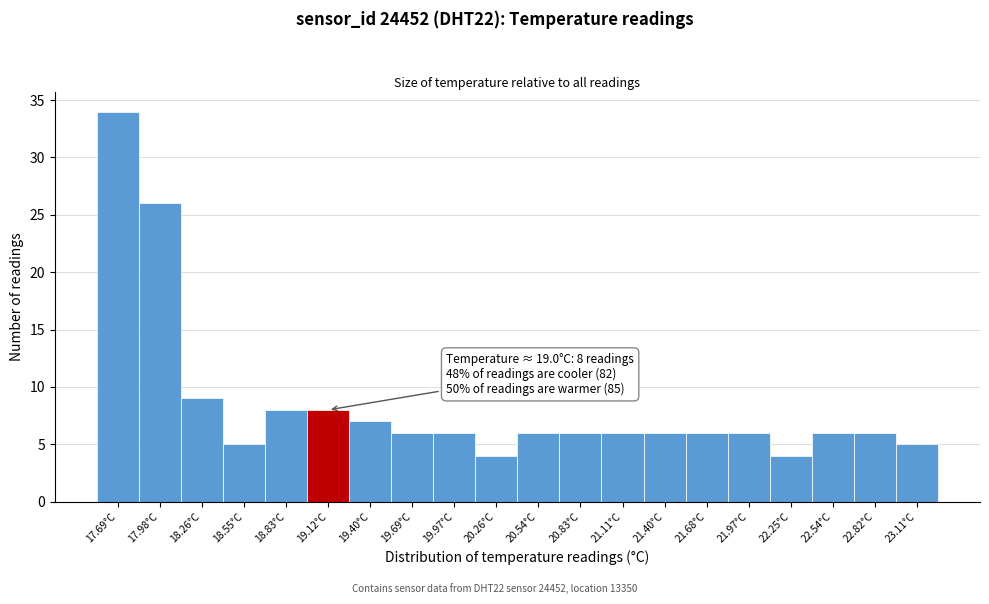

Which range on the x-axis has the tallest bar?

17.550 to 17.835